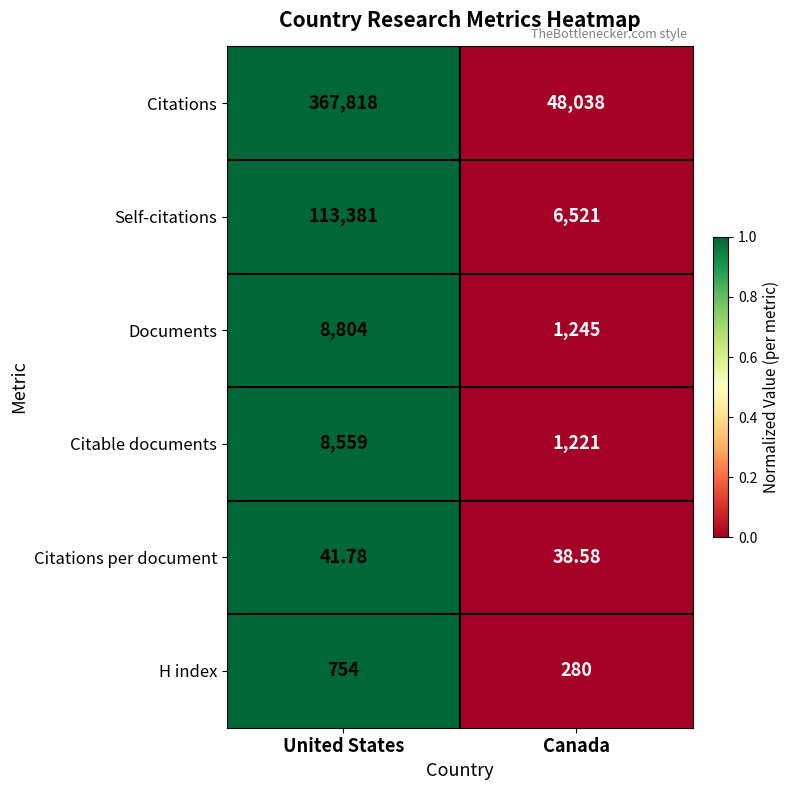

List the series in order of their peak value, lowest first.

Citations per document, H index, Citable documents, Documents, Self-citations, Citations